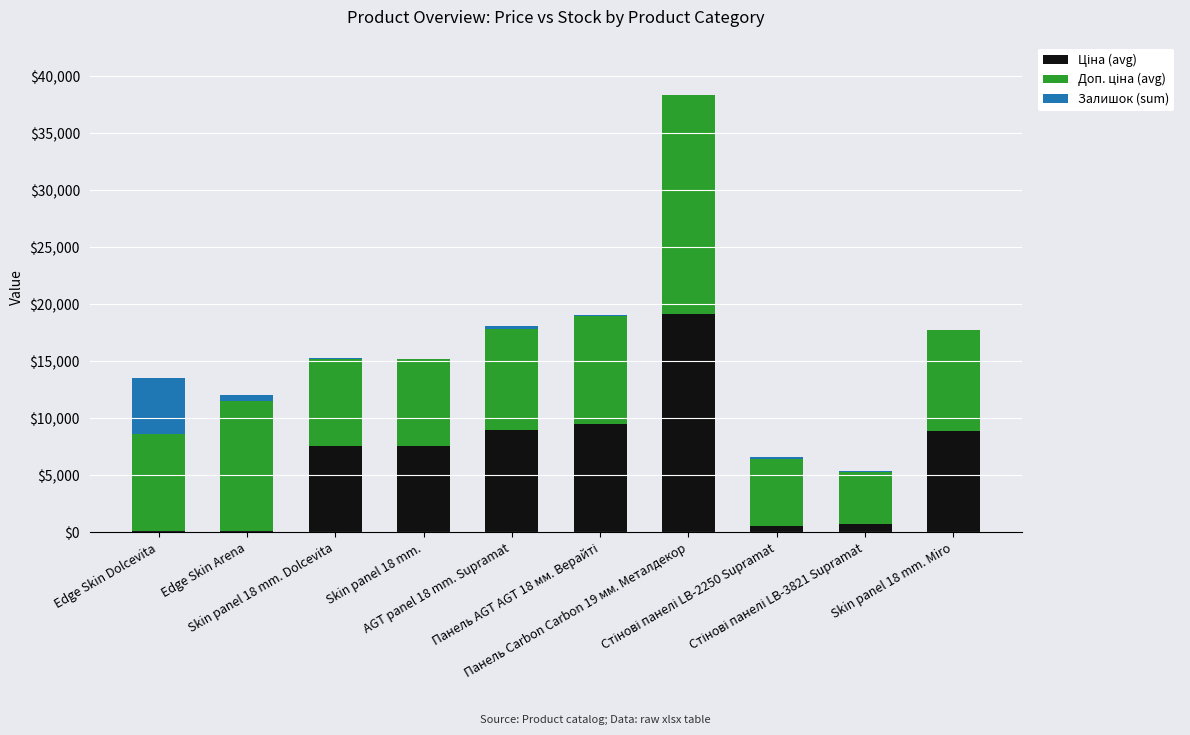

How many categories are shown in the chart?

10